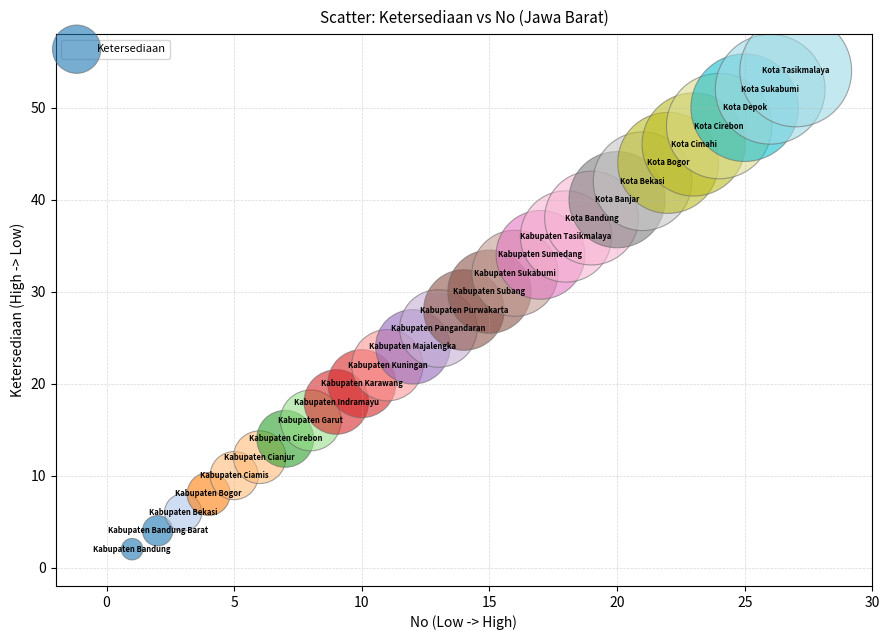

What is the range of X values (max minus min)?

26